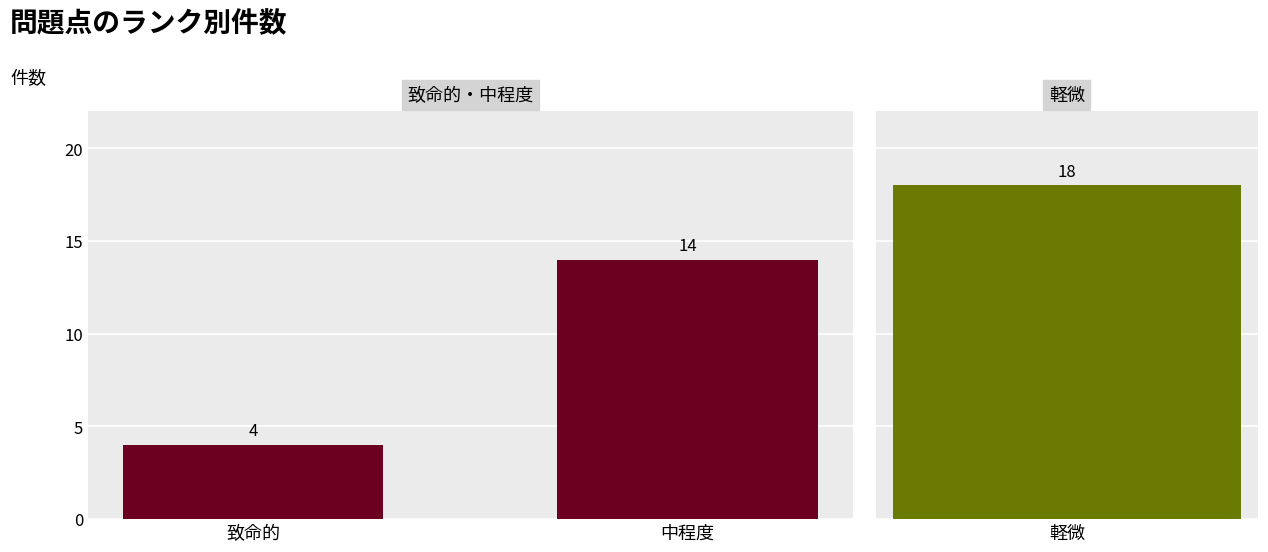

True or false: the data shows 4 at 致命的.

True